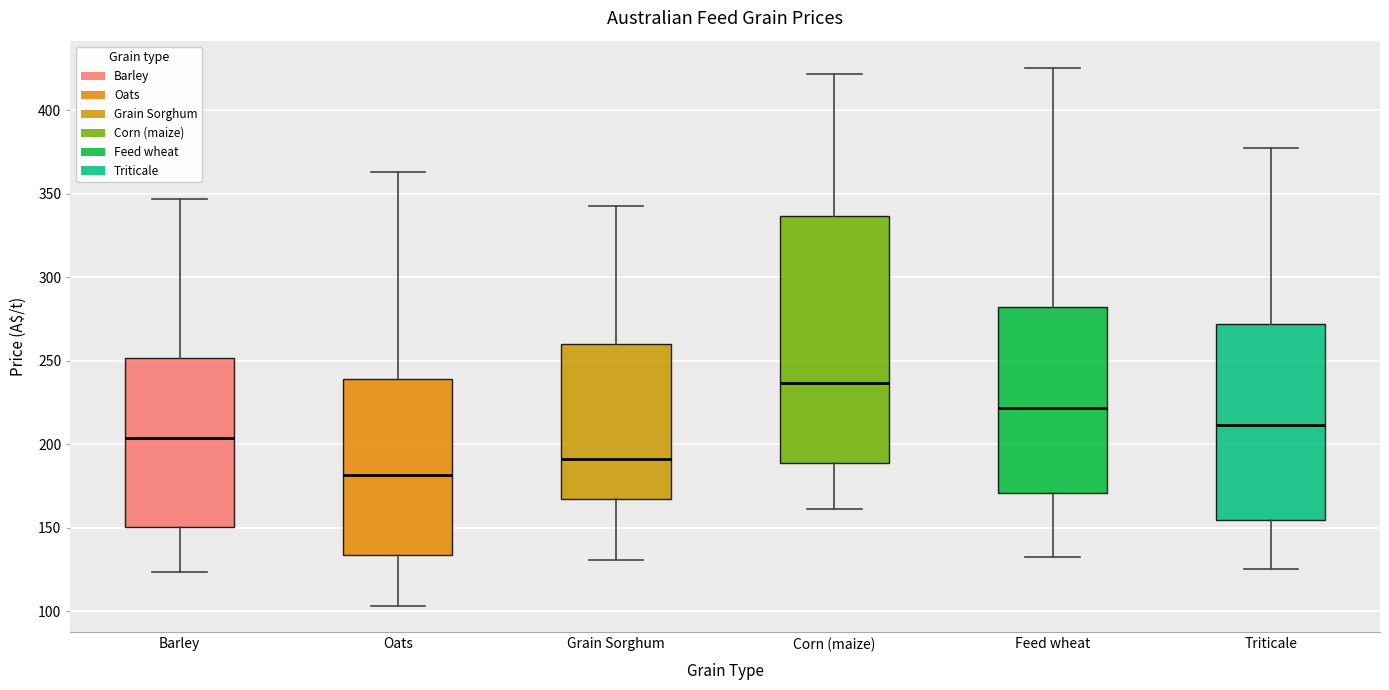

Which box's median line is the highest?

Corn (maize)